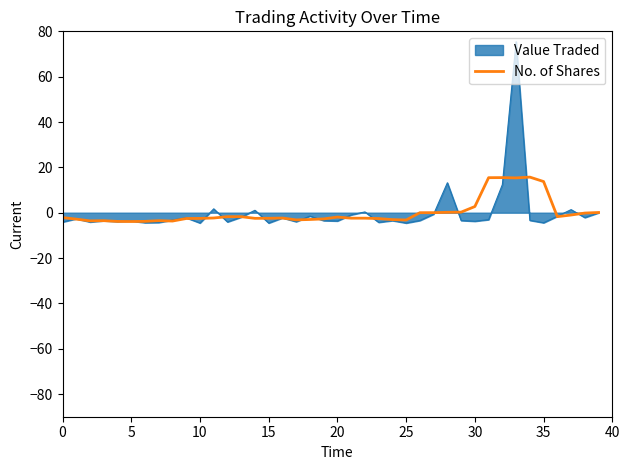

List the series in order of their peak value, lowest first.

No. of Shares, Value Traded